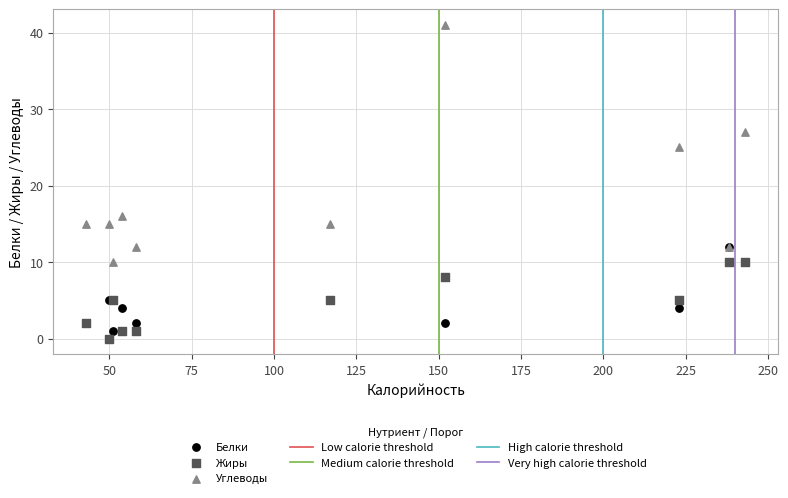

Across all series, what Y value is closest to 20?

16